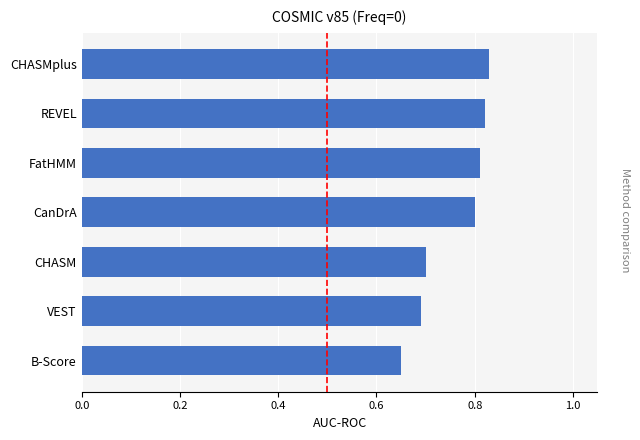

Which has a higher value, B-Score or REVEL?

REVEL